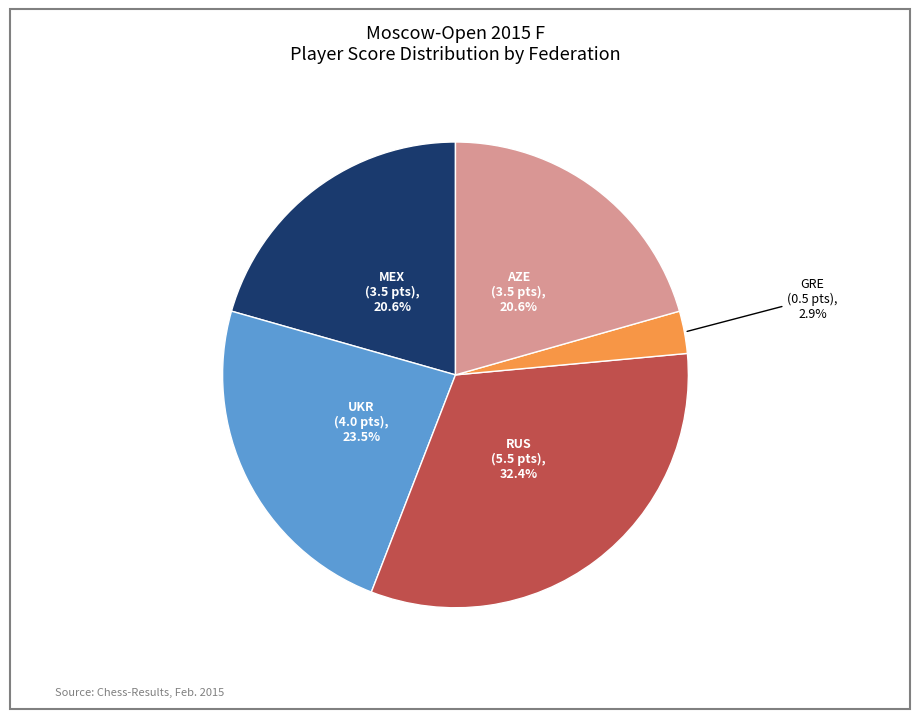

To the nearest percent, what is the combined percentage of MEX and RUS?

53%